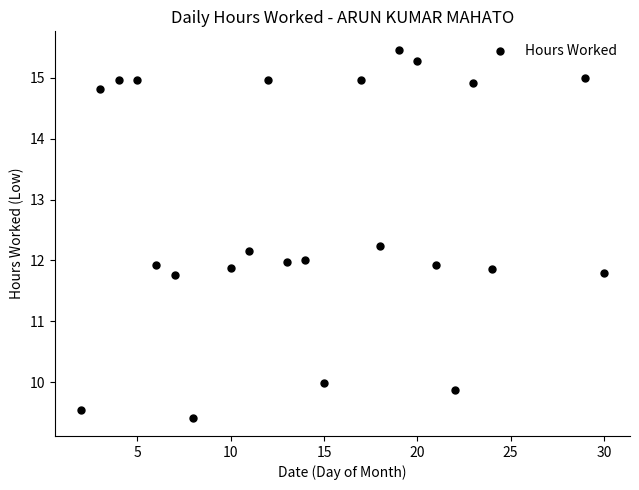

What is the range of X values (max minus min)?

28.0